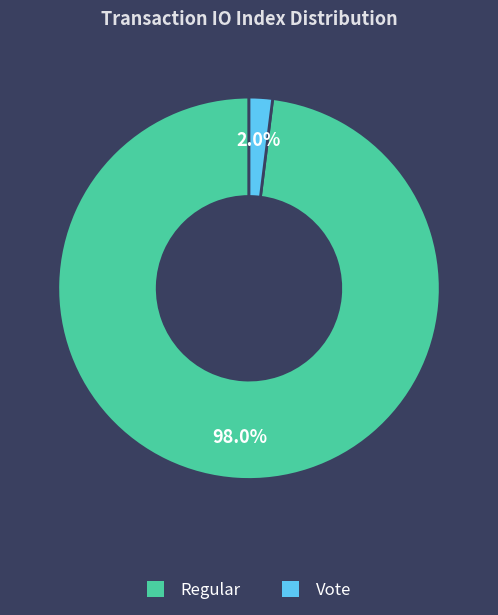

How many slices are in this pie chart?

2